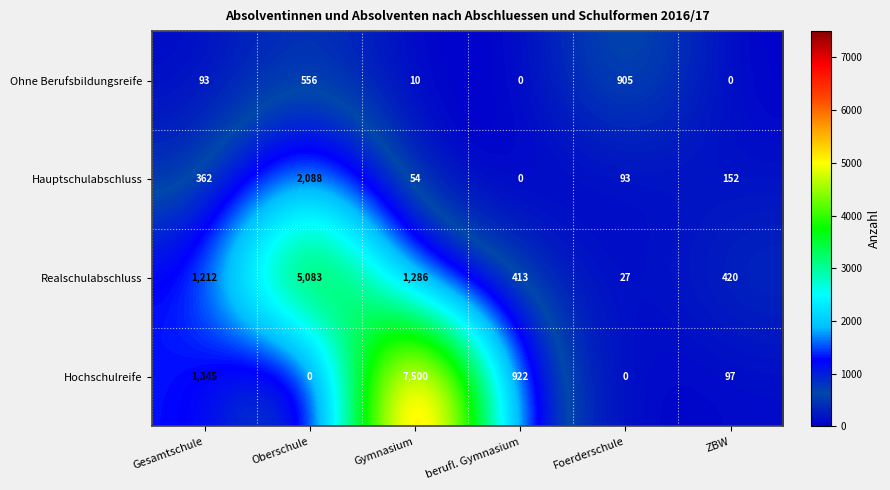

Reading left to right, what are all the values shown in this chart?

Ohne Berufsbildungsreife: 93	556	10	0	905	0
Hauptschulabschluss: 362	2088	54	0	93	152
Realschulabschluss: 1212	5083	1286	413	27	420
Hochschulreife: 1345	0	7500	922	0	97